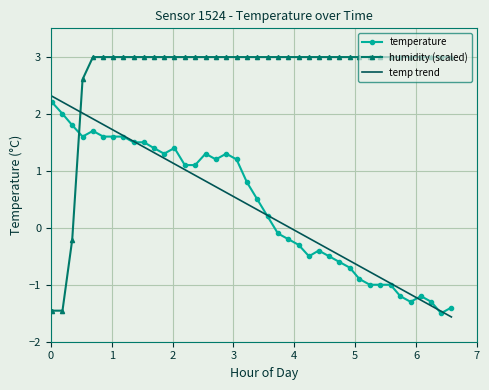

Which series has the largest range (max minus min)?

humidity (scaled)